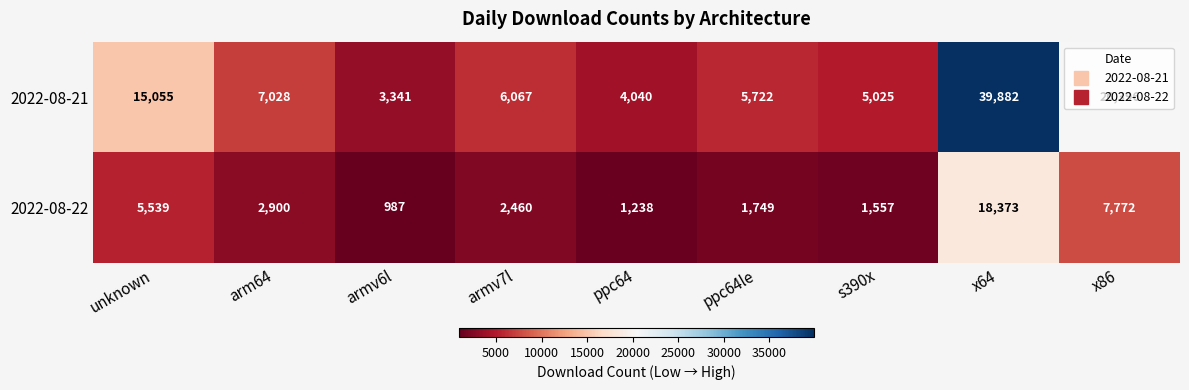

Which category has the highest value across all series?

x64